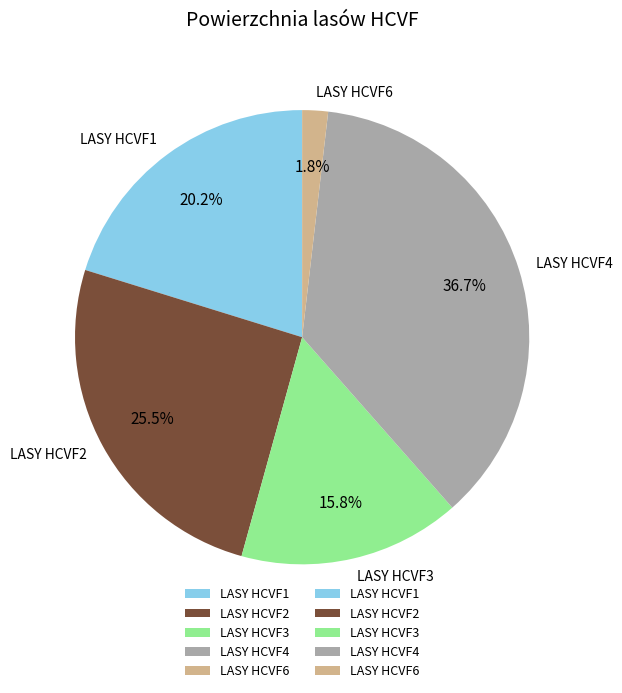

The LASY HCVF4 slice represents 37% of the pie. True or false?

True